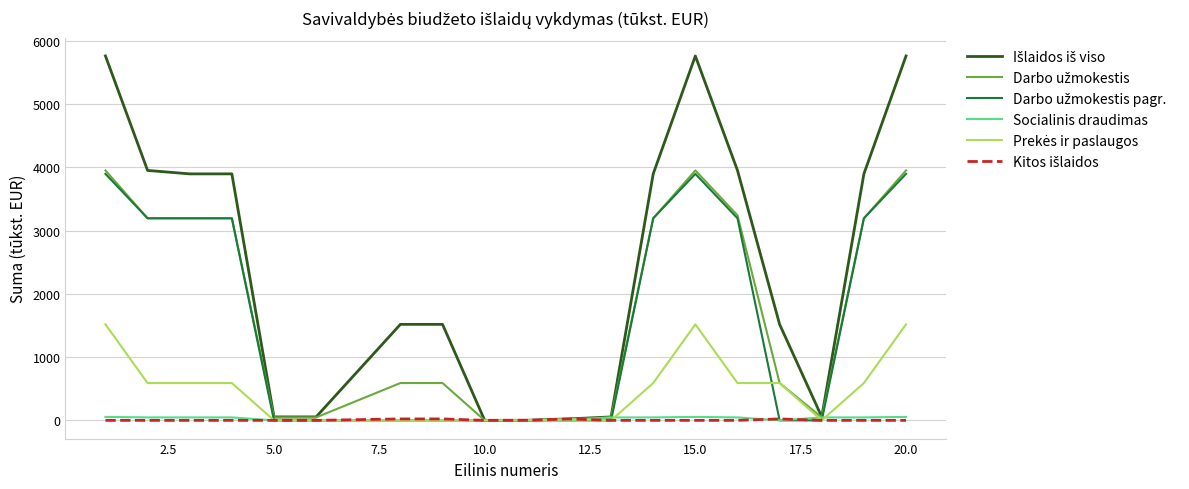

Which label corresponds to the smallest value in the chart?

10.0